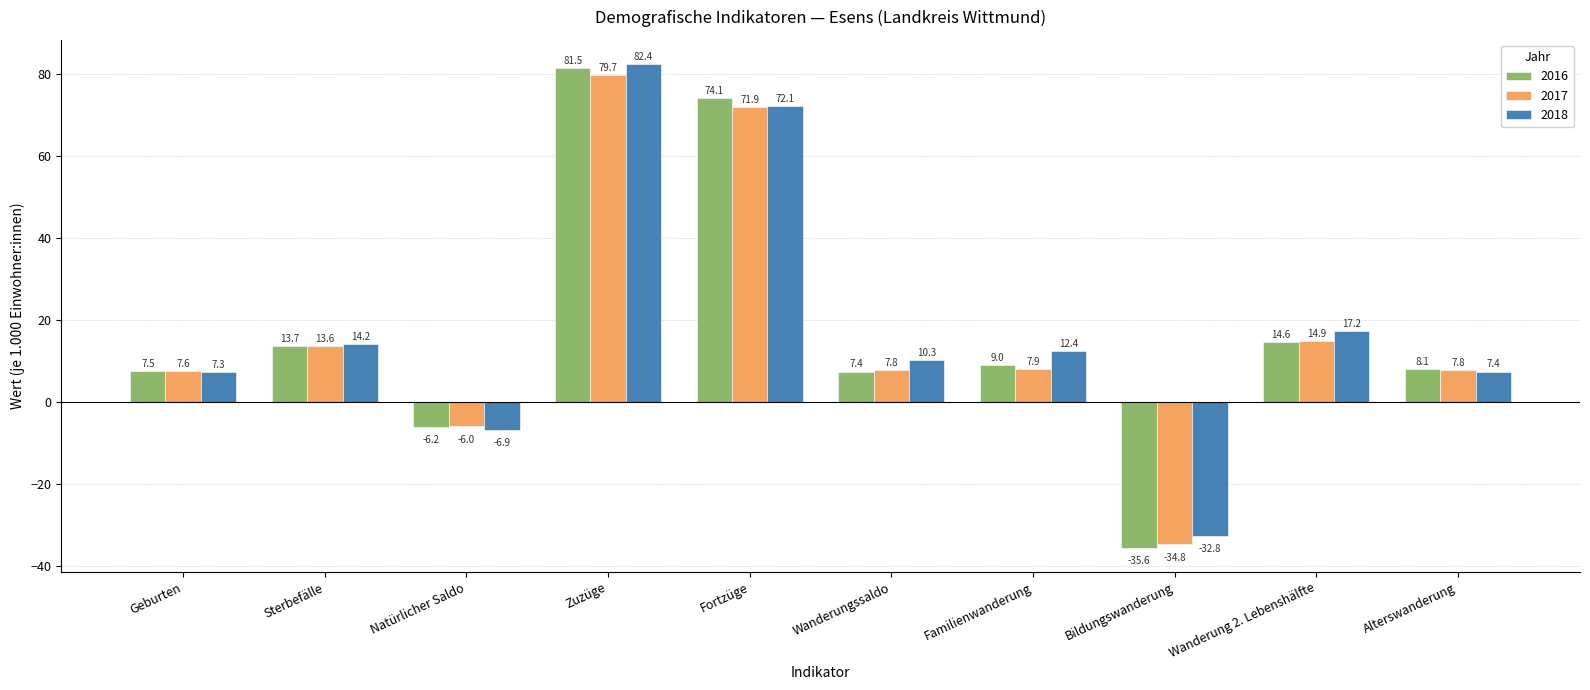

What are all the series names shown in the legend?

2016, 2017, 2018